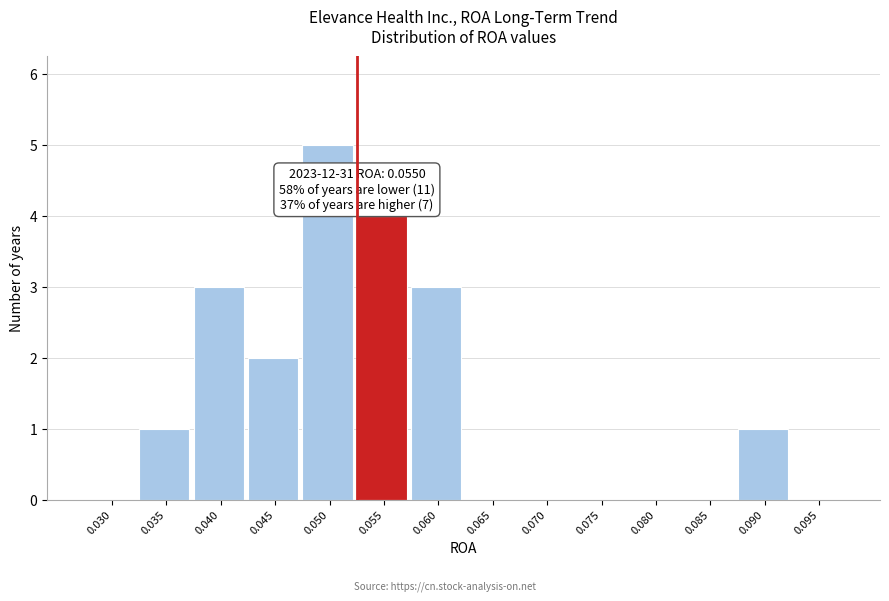

Reading right to left, transcribe all the data shown in this chart.

0.095=0	0.090=1	0.085=0	0.080=0	0.075=0	0.070=0	0.065=0	0.060=3	0.055=4	0.050=5	0.045=2	0.040=3	0.035=1	0.030=0